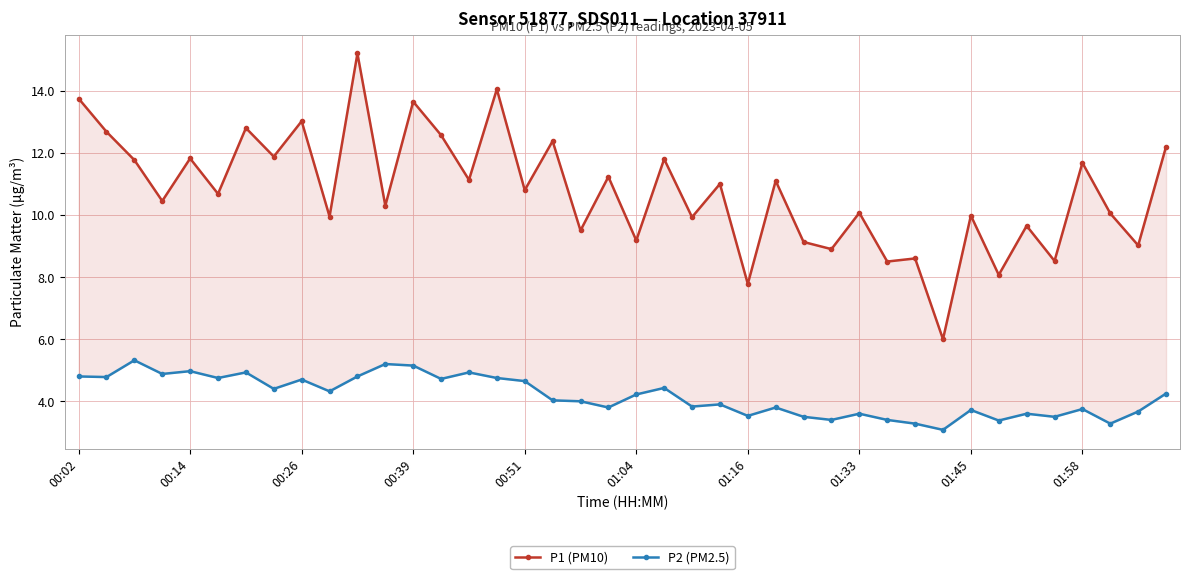

True or false: P1 (PM10) and P2 (PM2.5) intersect in this chart.

False